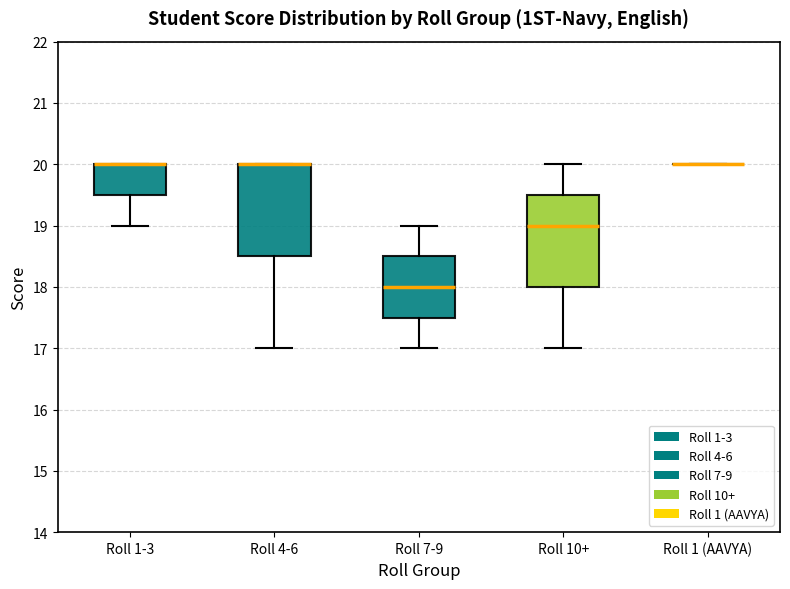

Reading left to right, read every box against the y-axis: the position of its median line, the range the box covers, and the ends of its whiskers. The values are not printed on the chart, so give them approximately, as read against the axis.

Roll 1-3: median 20.0 (drawn on the box's upper edge), box 19.5 to 20.0, whiskers 19.0 to 20.0
Roll 4-6: median 20.0 (drawn on the box's upper edge), box 18.5 to 20.0, whiskers 17.0 to 20.0
Roll 7-9: median 18.0, box 17.5 to 18.5, whiskers 17.0 to 19.0
Roll 10+: median 19.0, box 18.0 to 19.5, whiskers 17.0 to 20.0
Roll 1 (AAVYA): box collapsed to a line at 20.0, whiskers 20.0 to 20.0